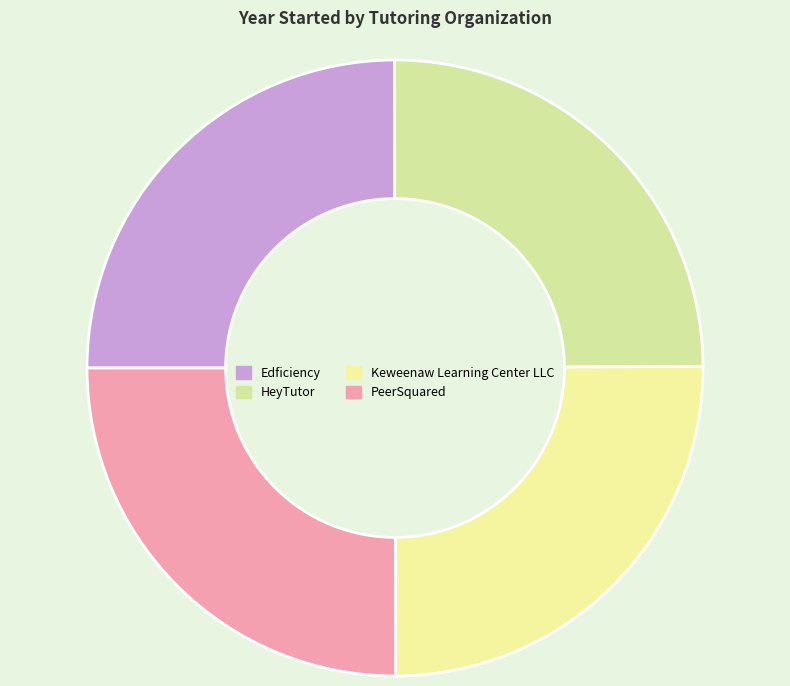

Is Edficiency the majority of the pie?

No